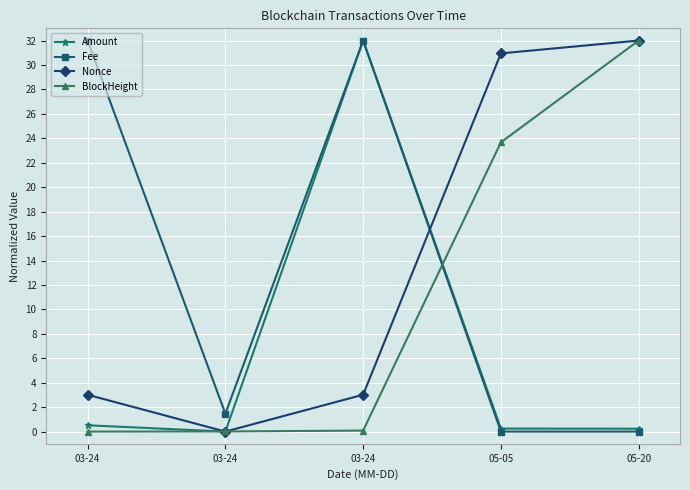

Is this an area chart (filled region under the line)?

No